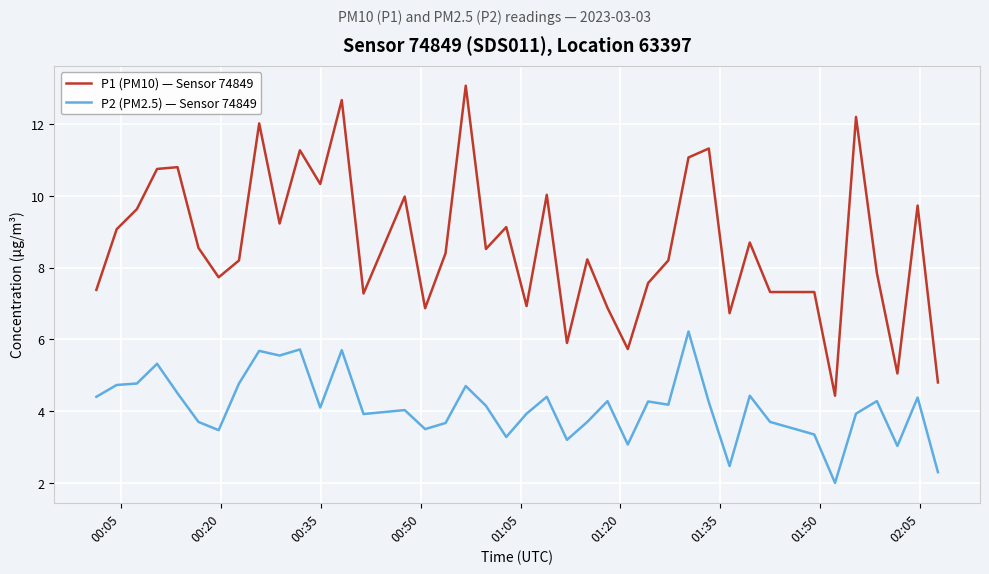

True or false: P2 (PM2.5) — Sensor 74849 and P1 (PM10) — Sensor 74849 intersect in this chart.

False